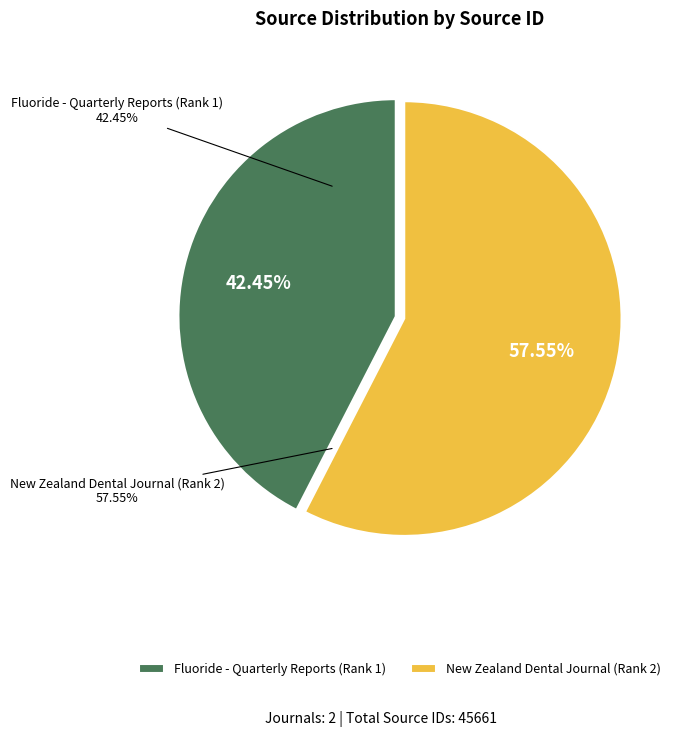

Which category has the smallest portion of the pie?

Fluoride - Quarterly Reports (Rank 1)